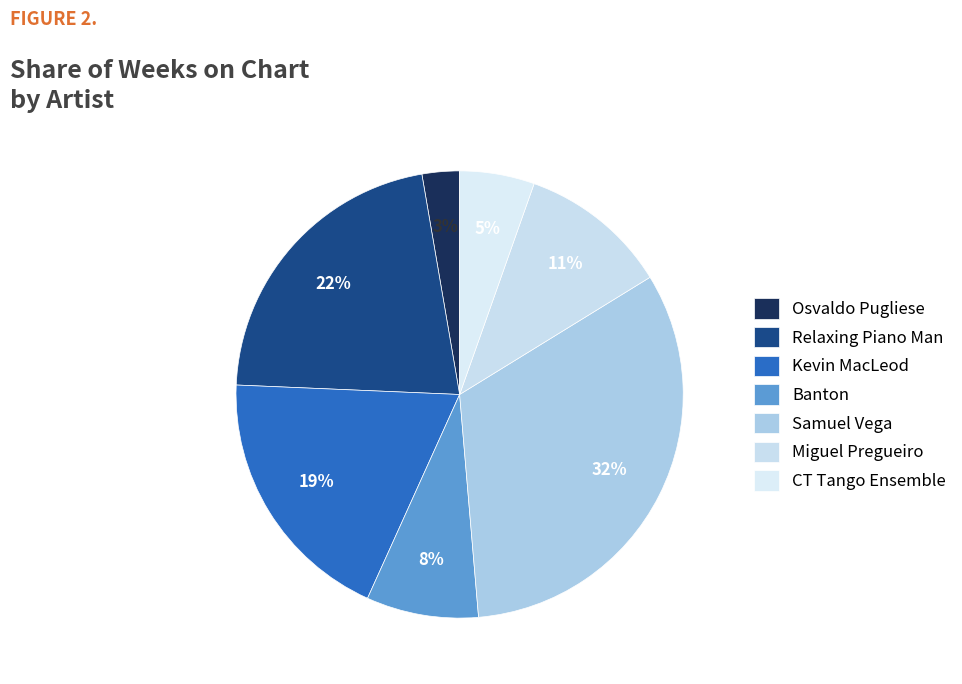

Is there a majority slice in this chart?

No